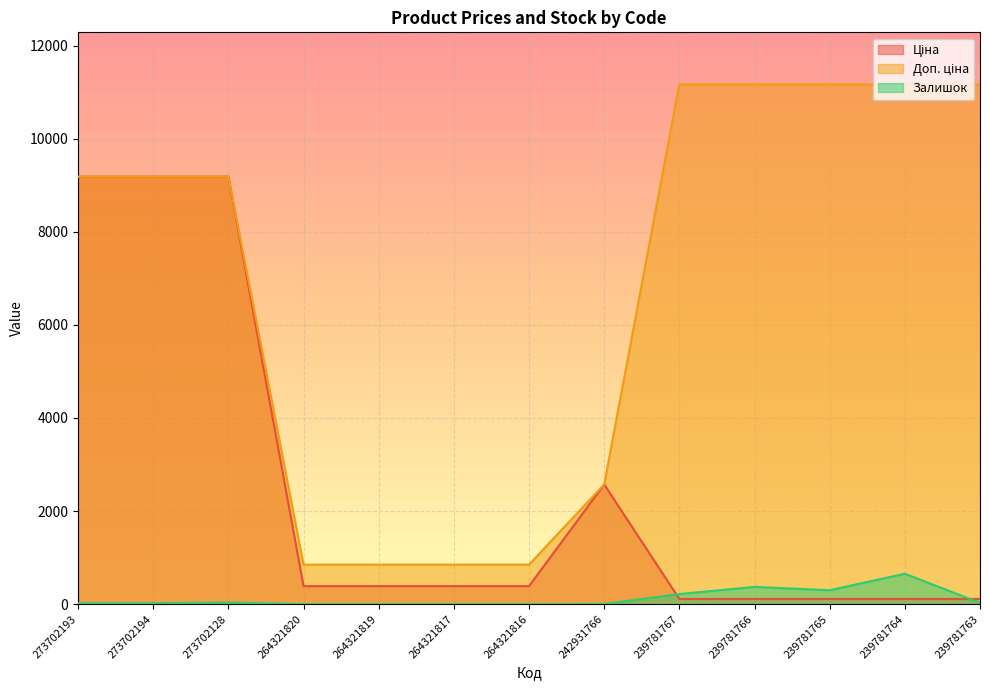

True or false: Ціна and Залишок intersect in this chart.

True